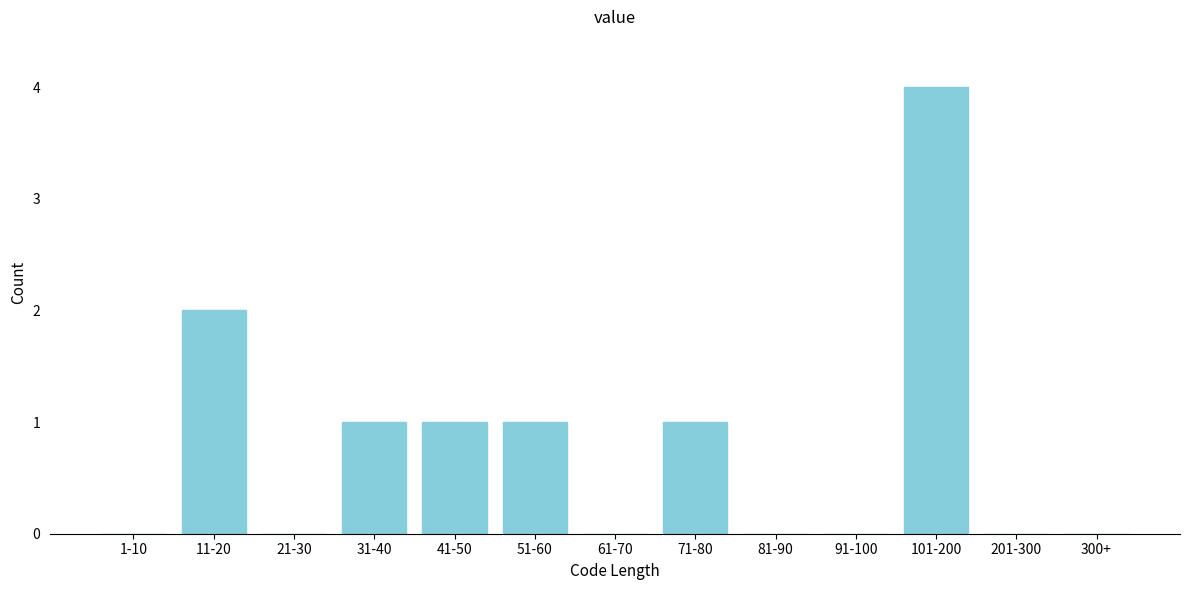

Reading left to right, list all the values displayed in this chart.

1-10=0	11-20=2	21-30=0	31-40=1	41-50=1	51-60=1	61-70=0	71-80=1	81-90=0	91-100=0	101-200=4	201-300=0	300+=0